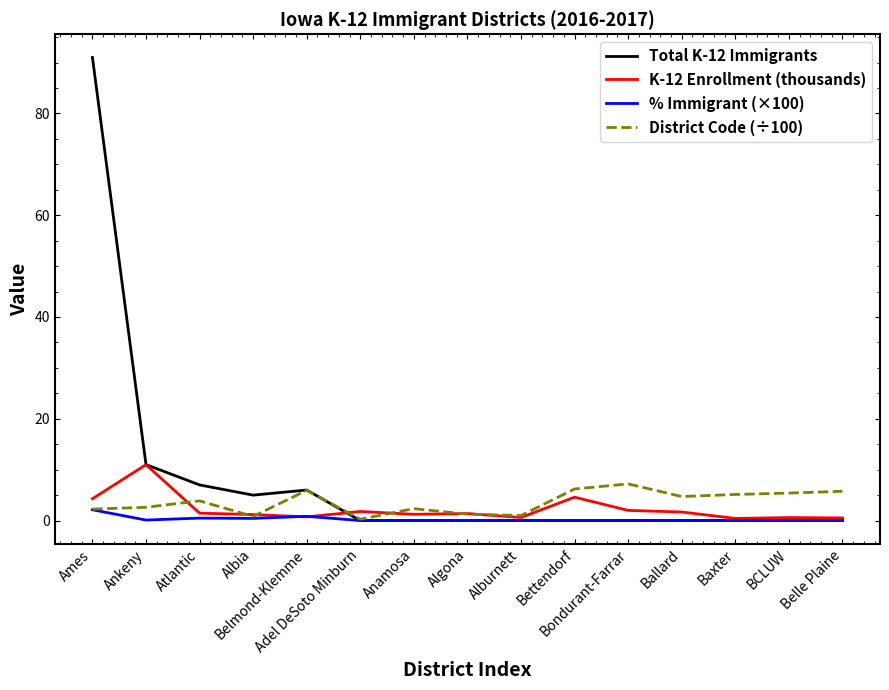

Which series has the widest spread of values?

Total K-12 Immigrants